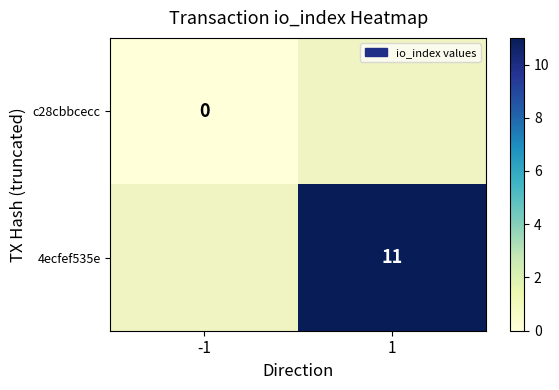

True or false: 4ecfef535e has a value of 3 at 1.

False